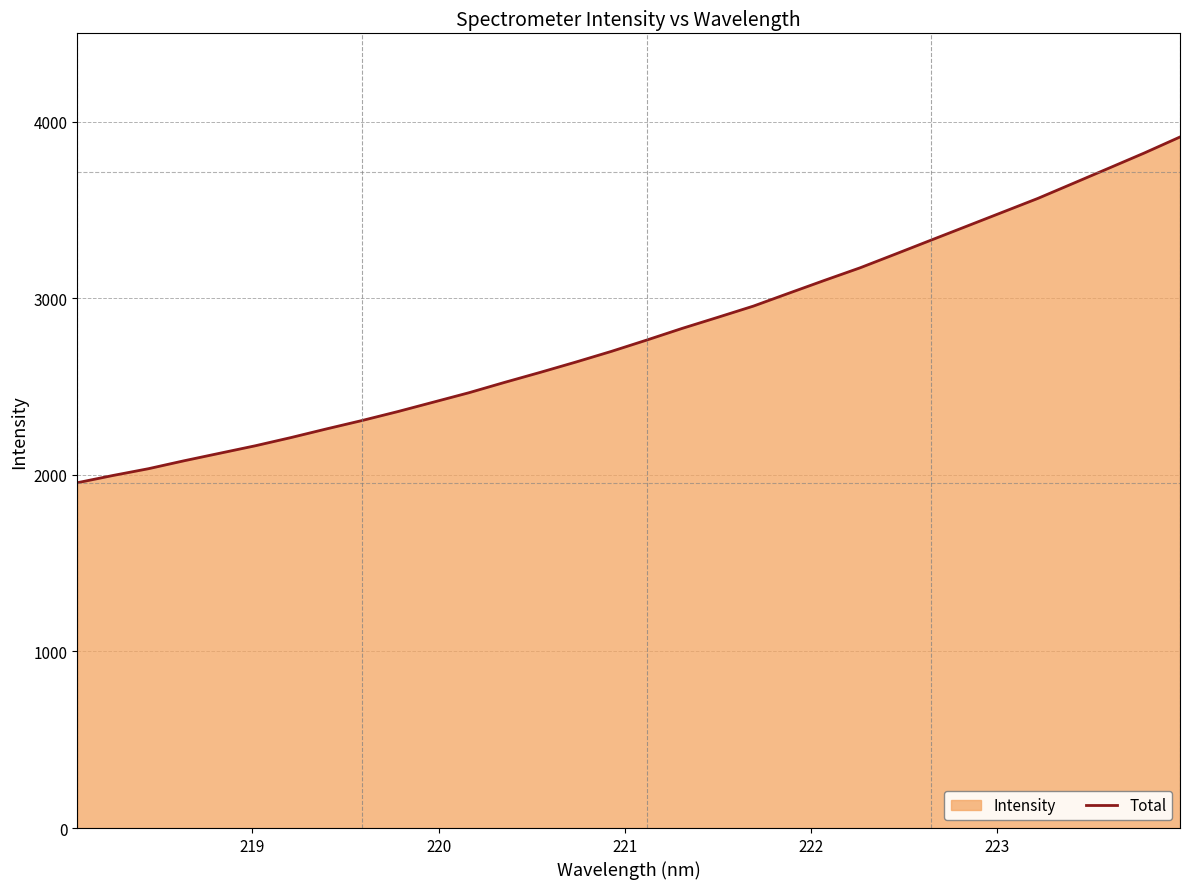

How many categories are shown in the chart?

32